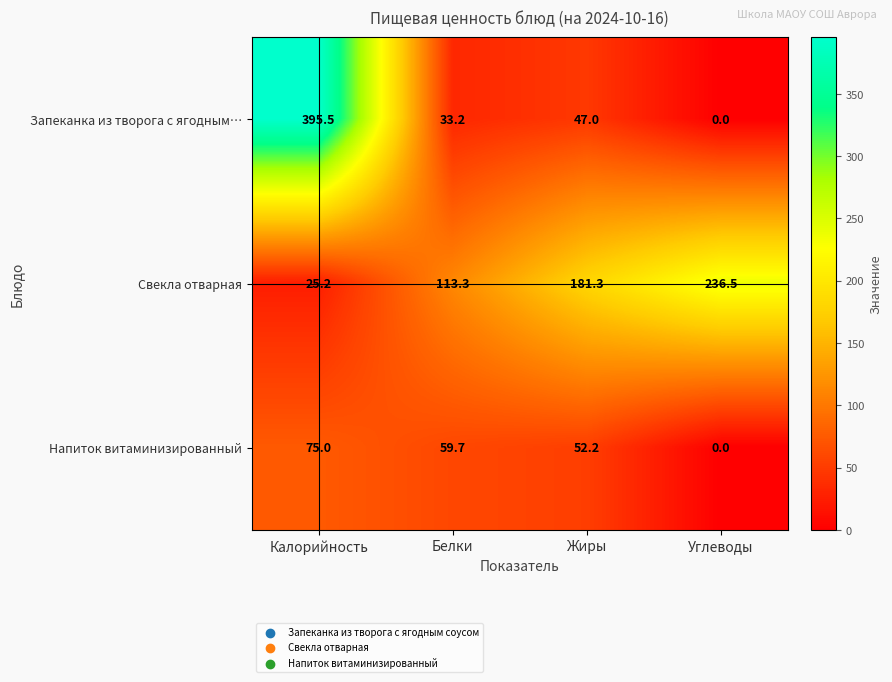

Rank the series by their average value, from highest to lowest.

Свекла отварная, Запеканка из творога с ягодным…, Напиток витаминизированный